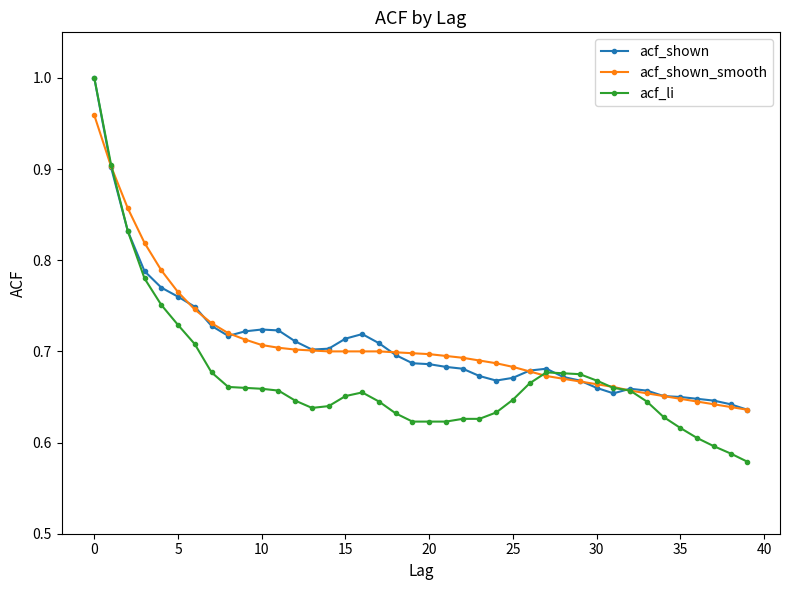

Which series has the widest spread of values?

acf_li